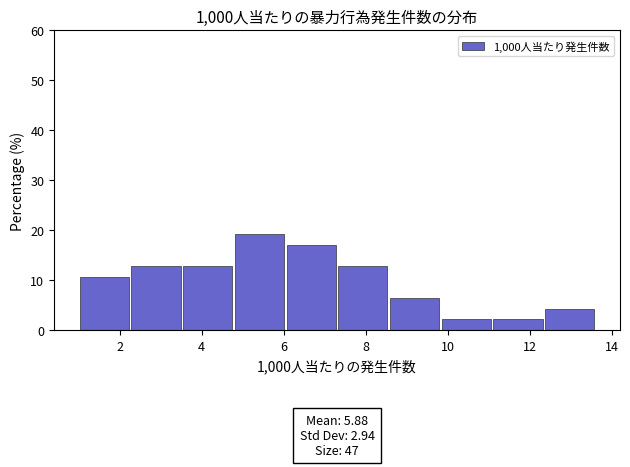

Which range on the x-axis has the tallest bar?

4.78 to 6.04